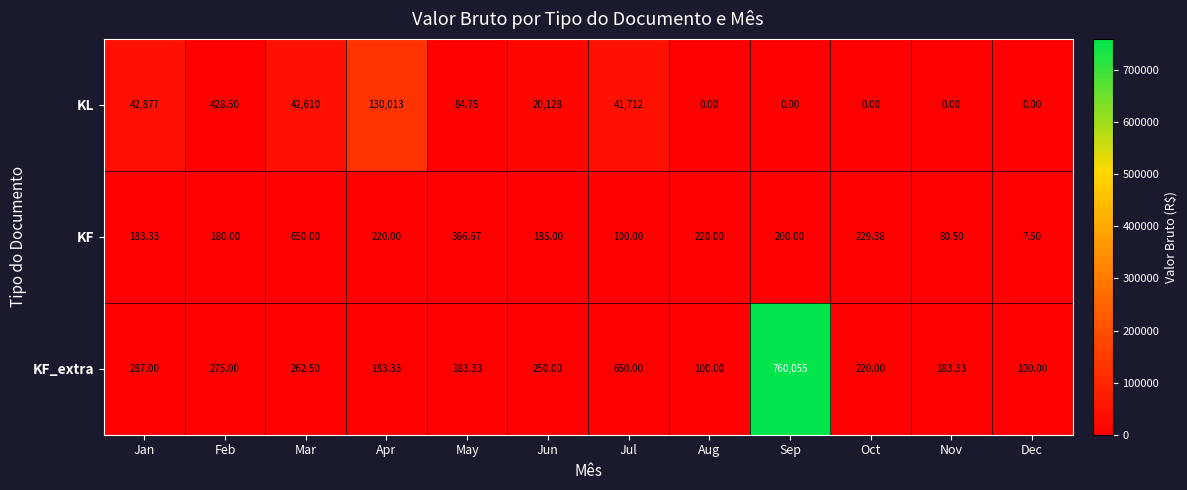

Rank the series by their maximum value, from highest to lowest.

KF_extra, KL, KF